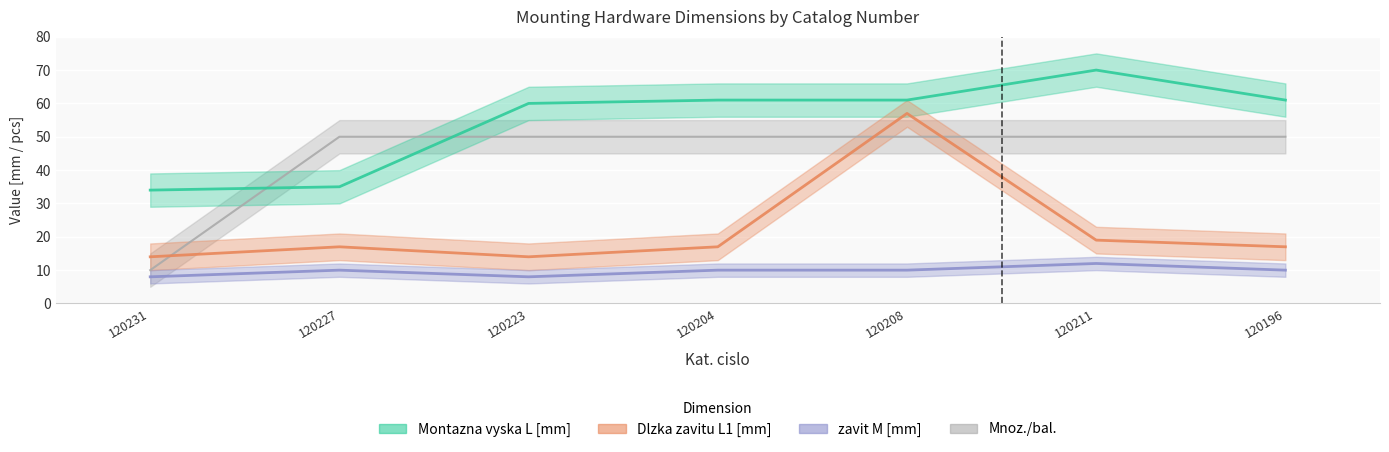

What are all the series names shown in the legend?

Montazna vyska L [mm], Dlzka zavitu L1 [mm], zavit M [mm], Mnoz./bal.